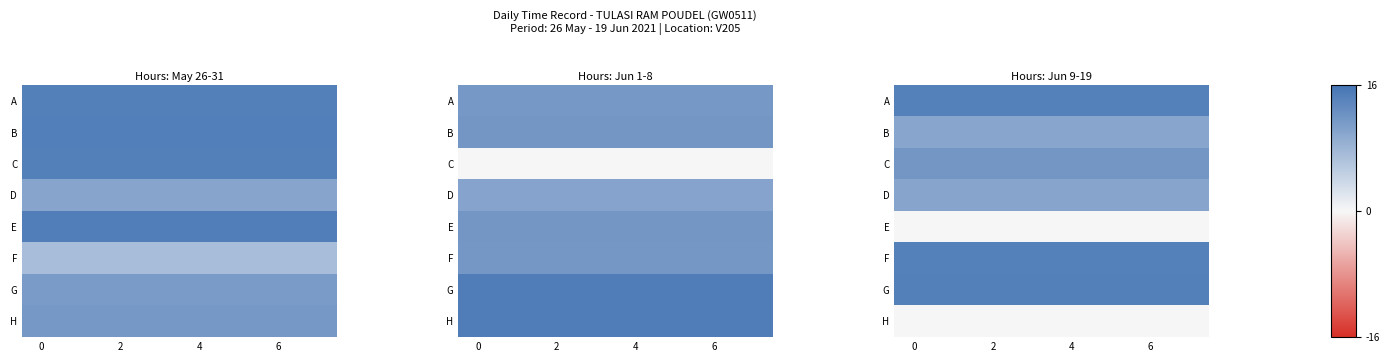

Count the number of categories in the chart.

8